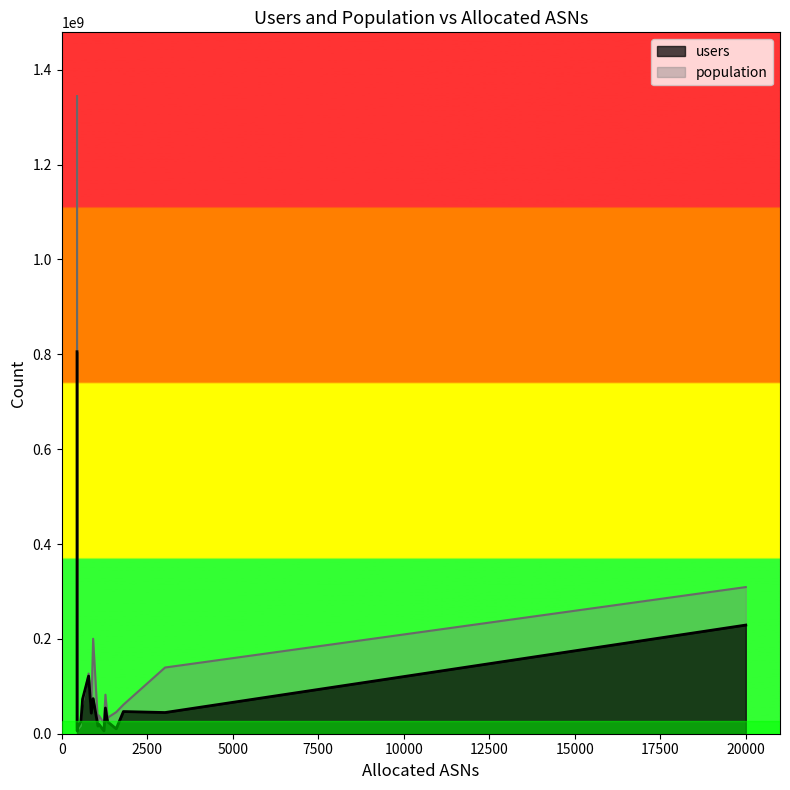

List the series in order of their peak value, lowest first.

users, population